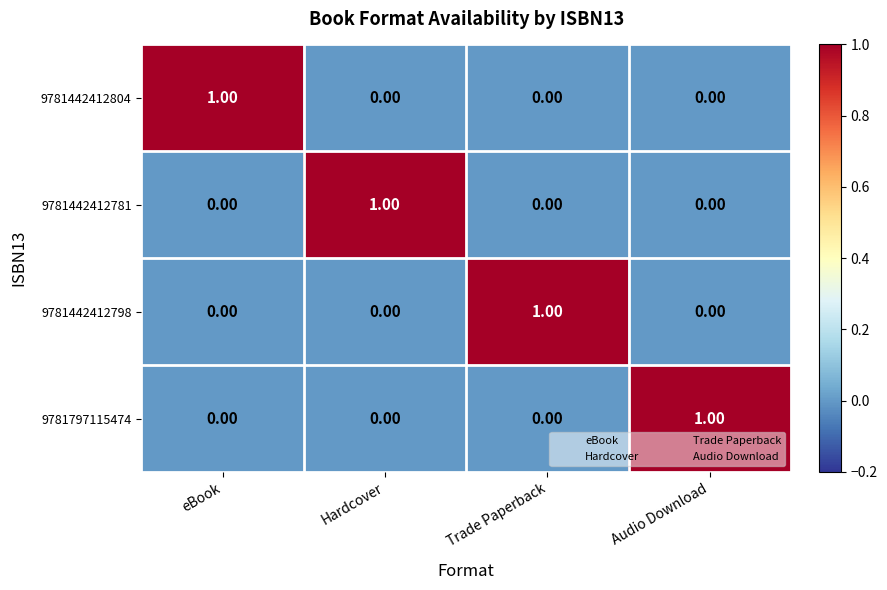

At how many categories does at least one series exceed 0?

4